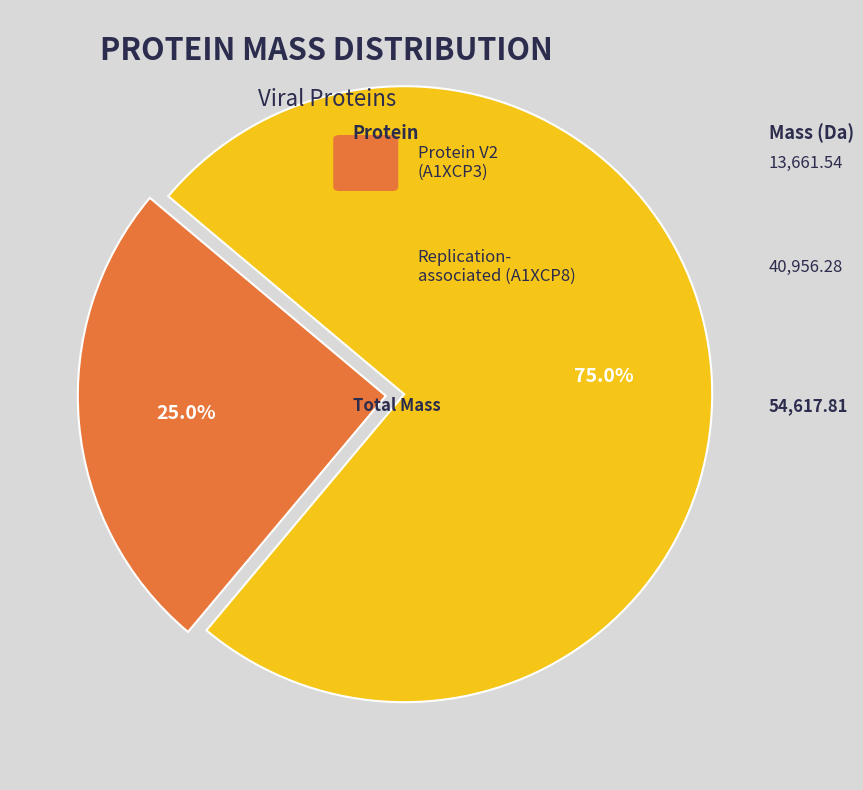

Is there any slice that represents more than half of the pie?

Yes